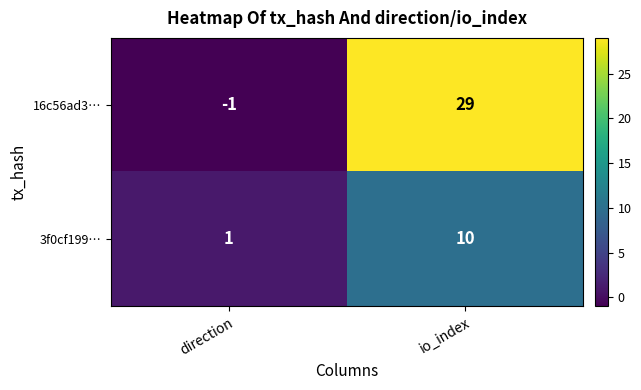

The value of 16c56ad3… at io_index is 50. True or false?

False